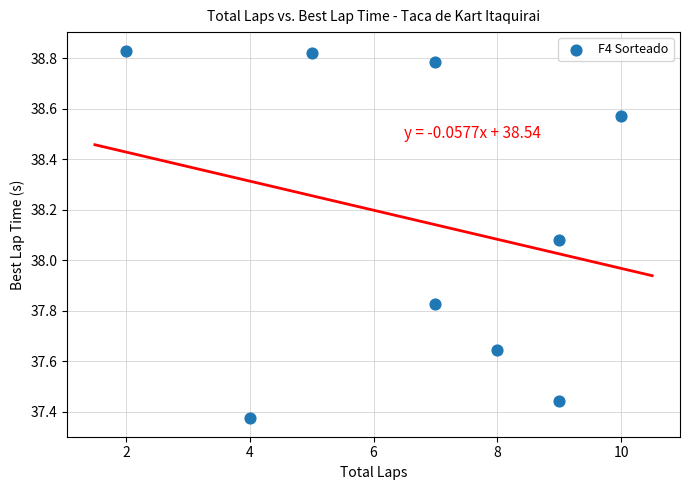

What is the range of Y values (max minus min)?

1.5